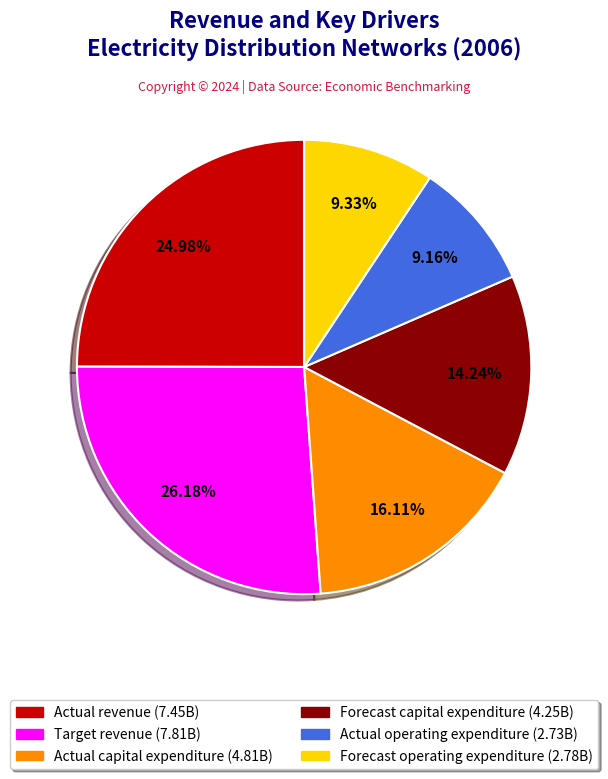

What is the total percentage of Forecast capital expenditure and Actual operating expenditure?

23.4%